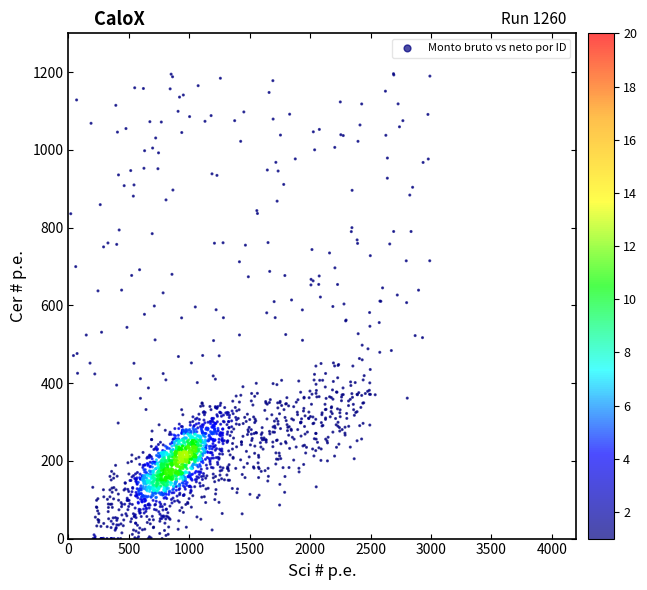

What is the range of Y values (max minus min)?

1196.2